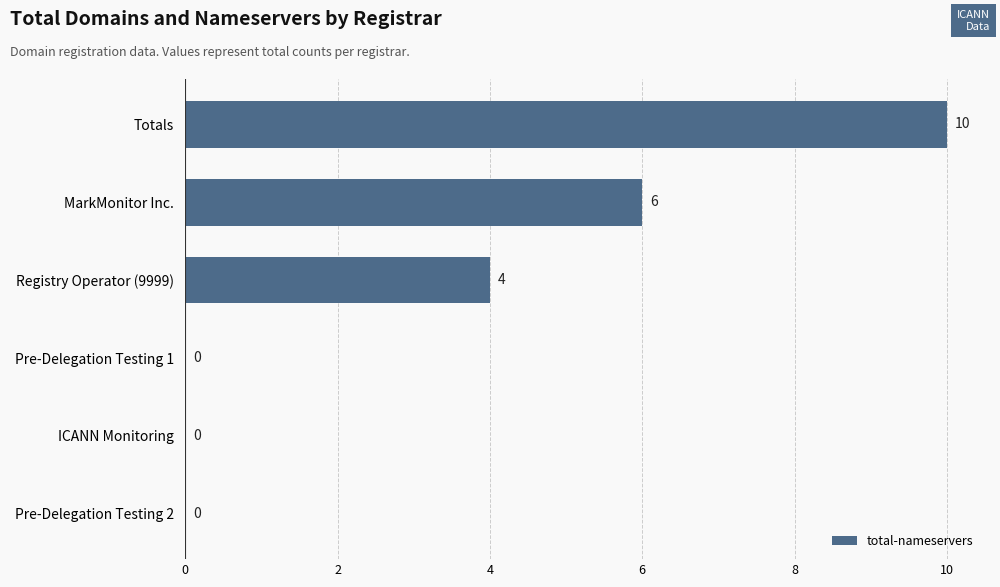

What is the change in value from ICANN Monitoring to Registry Operator (9999)?

+4